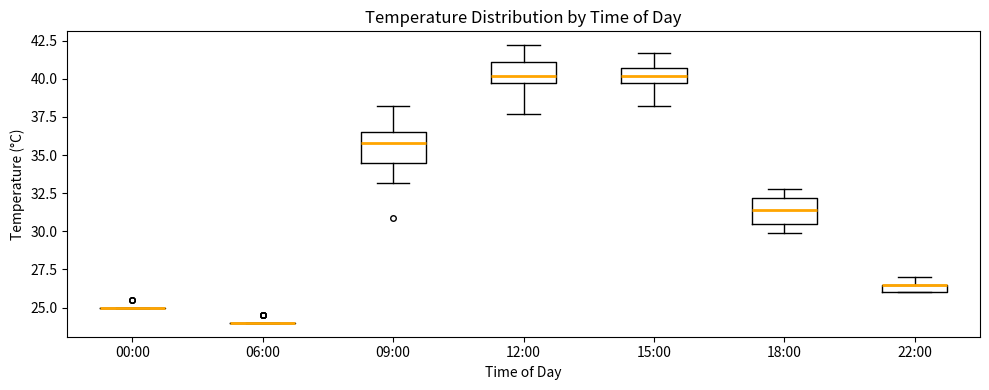

Where is the upper edge of the box for 12:00 on the y-axis? The values are not printed on the chart, so give them approximately, as read against the axis.

41.0